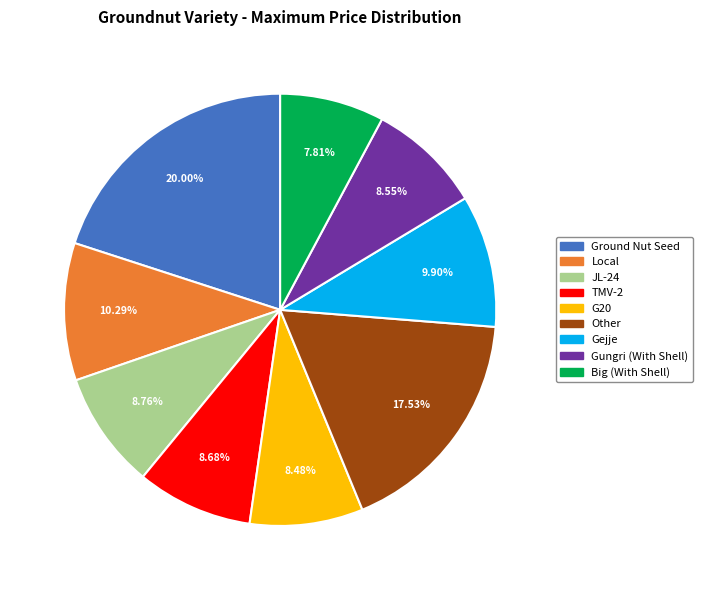

Combined, what portion of the pie is TMV-2 and JL-24?

17.4%